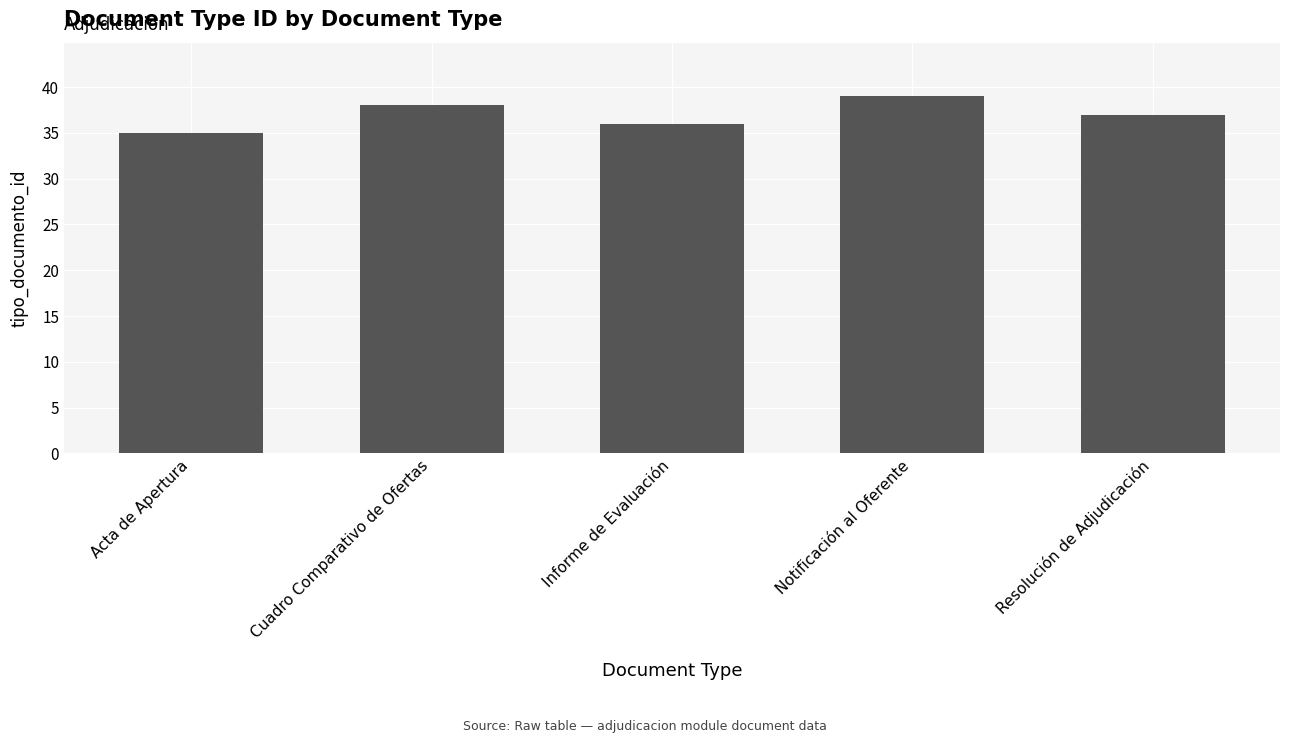

Approximately how many times larger is the value at Cuadro Comparativo de Ofertas compared to Resolución de Adjudicación?

1.0